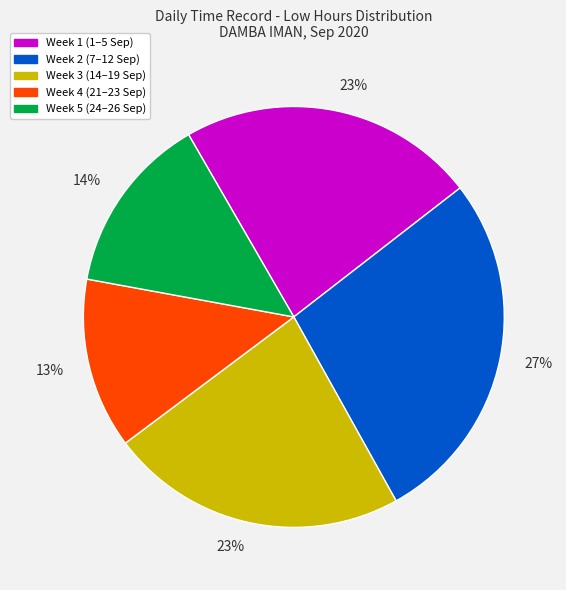

To the nearest percent, what is the average slice percentage?

20%